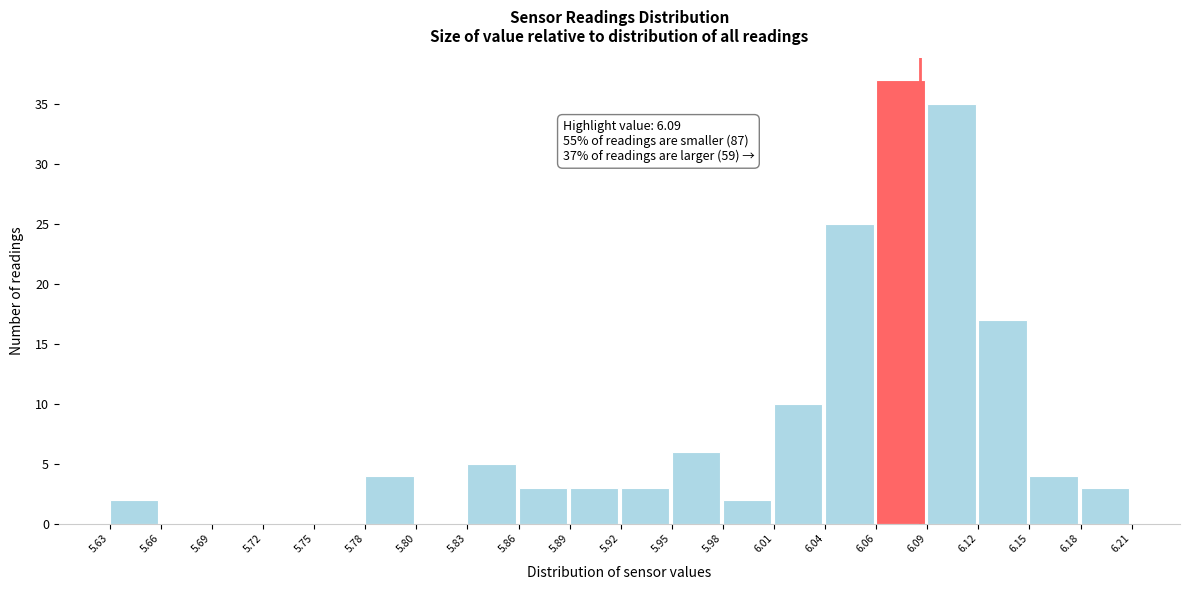

Which range on the x-axis has the tallest bar?

6.06 to 6.09